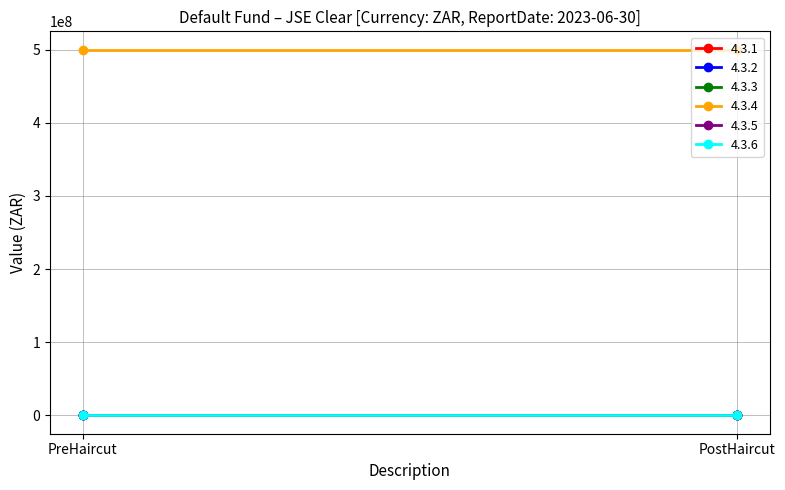

At PreHaircut, list the series in order from largest to smallest.

4.3.4, 4.3.1, 4.3.2, 4.3.3, 4.3.5, 4.3.6